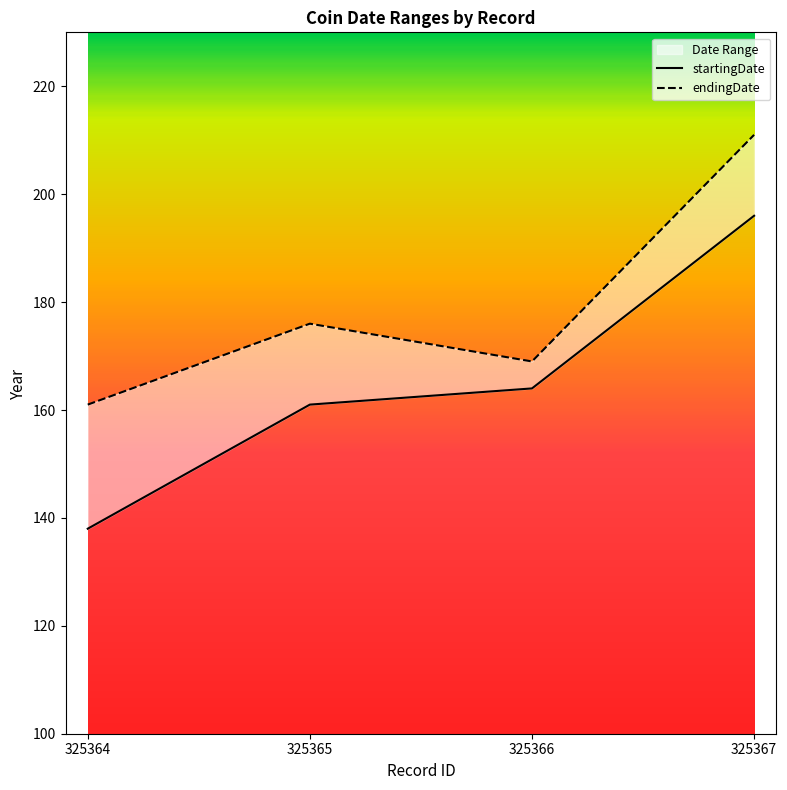

Which category has the lowest value across all series?

325364